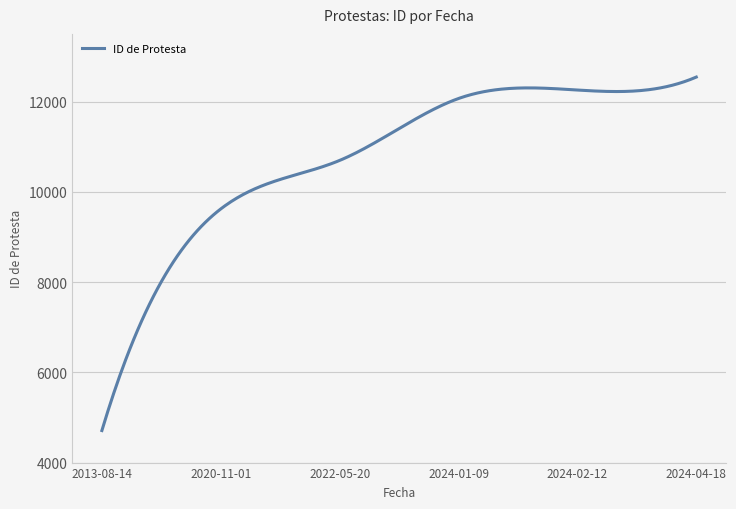

What is the smallest value displayed?

4710.0